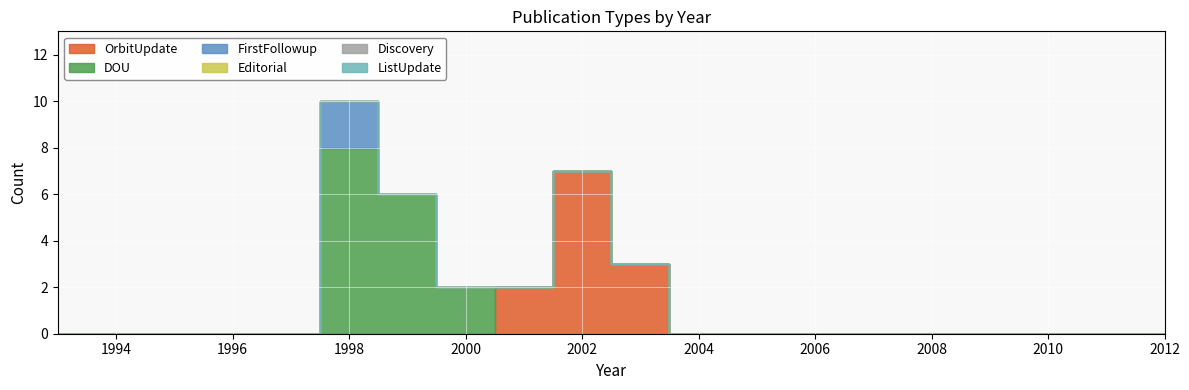

Reading left to right, what are all the values shown in this chart?

OrbitUpdate: 0	0	0	0	0	0	0	0	2	7	3	0	0	0	0	0	0	0	0	0
DOU: 0	0	0	0	0	8	6	2	0	0	0	0	0	0	0	0	0	0	0	0
FirstFollowup: 0	0	0	0	0	2	0	0	0	0	0	0	0	0	0	0	0	0	0	0
Editorial: 0	0	0	0	0	0	0	0	0	0	0	0	0	0	0	0	0	0	0	0
Discovery: 0	0	0	0	0	0	0	0	0	0	0	0	0	0	0	0	0	0	0	0
ListUpdate: 0	0	0	0	0	0	0	0	0	0	0	0	0	0	0	0	0	0	0	0